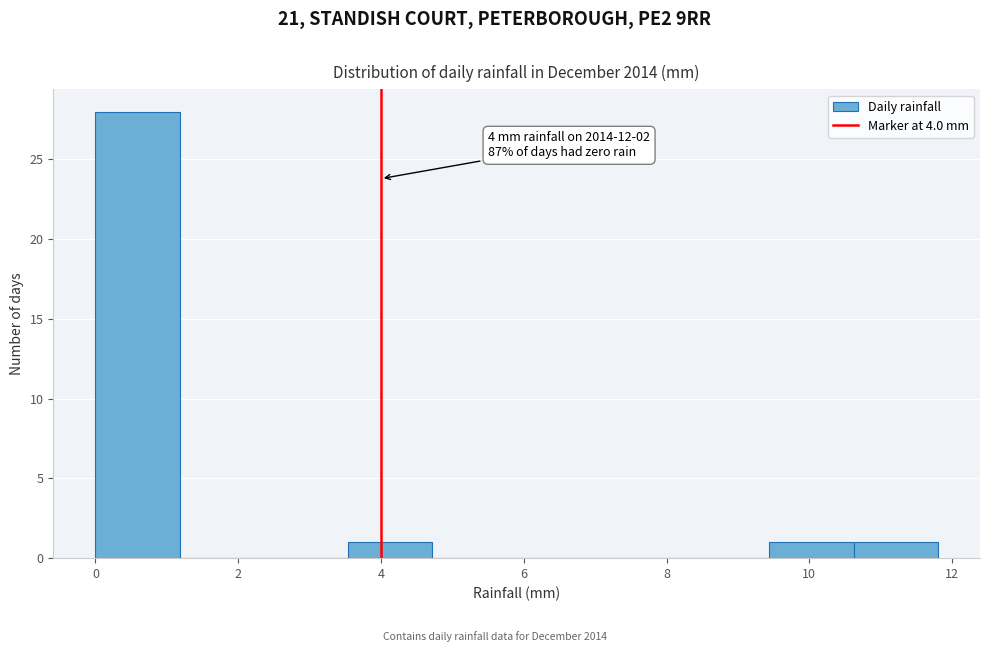

Which range on the x-axis has the tallest bar?

0.00 to 1.18